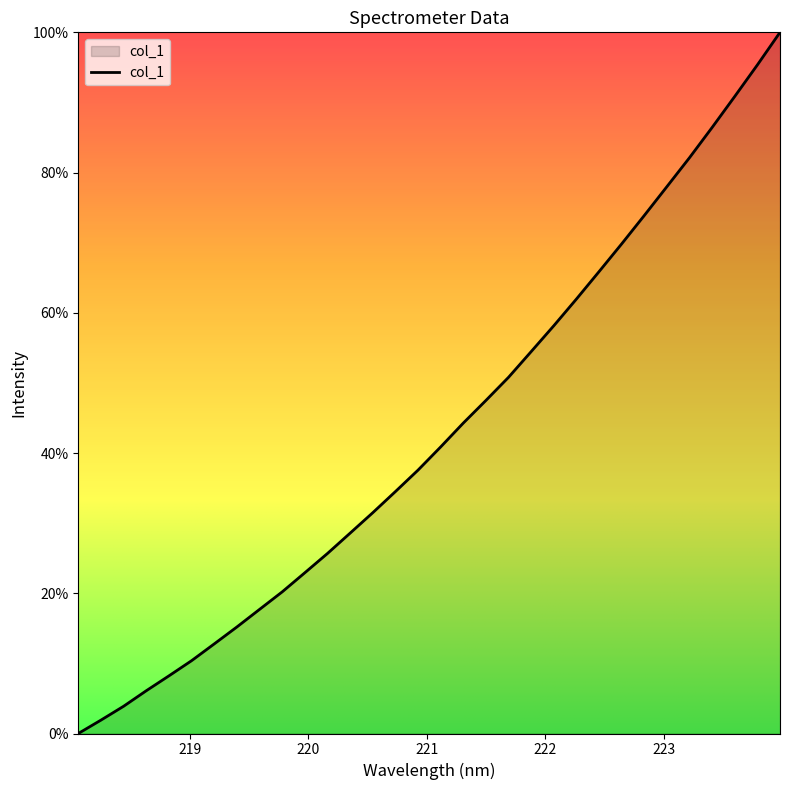

What is the greatest value displayed?

100.0